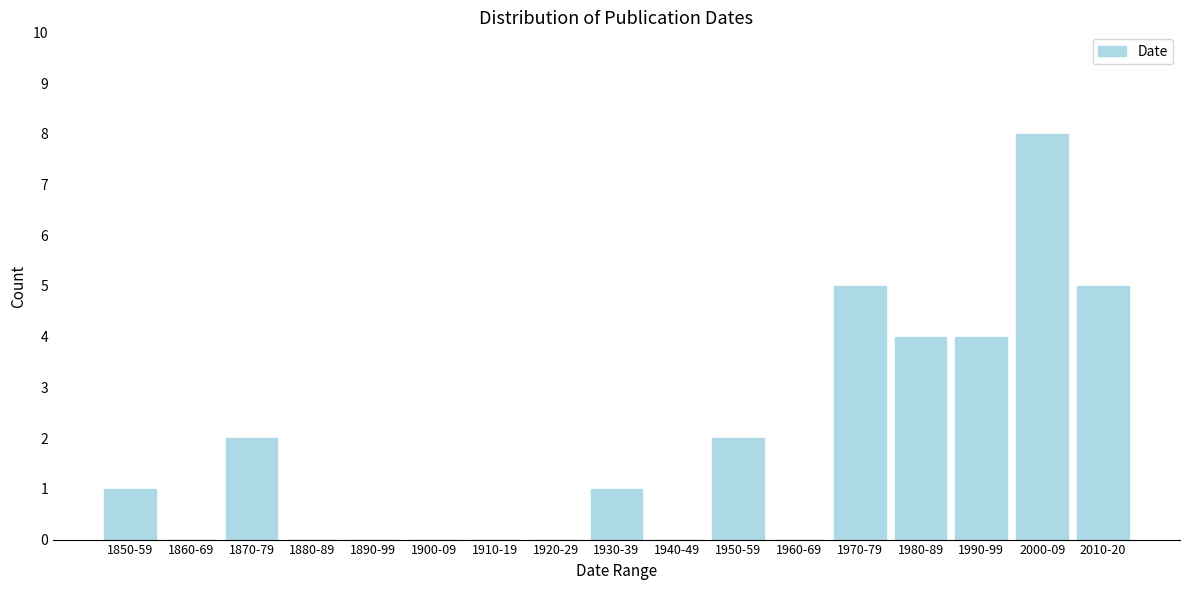

Reading right to left, what are all the values shown in this chart?

2010-20=5	2000-09=8	1990-99=4	1980-89=4	1970-79=5	1960-69=0	1950-59=2	1940-49=0	1930-39=1	1920-29=0	1910-19=0	1900-09=0	1890-99=0	1880-89=0	1870-79=2	1860-69=0	1850-59=1